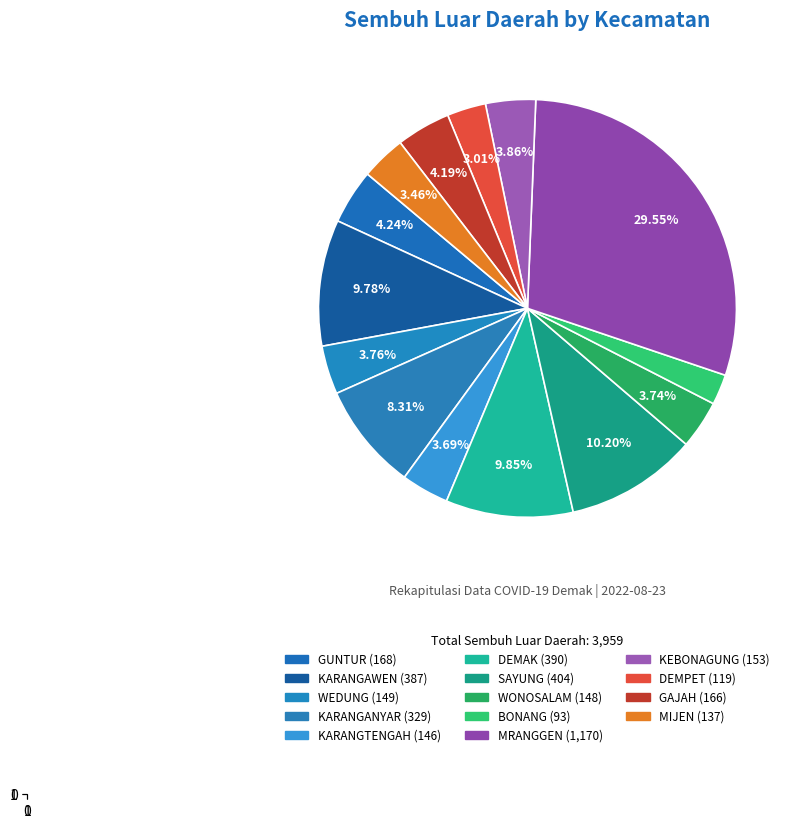

Which category has the biggest portion of the pie?

MRANGGEN